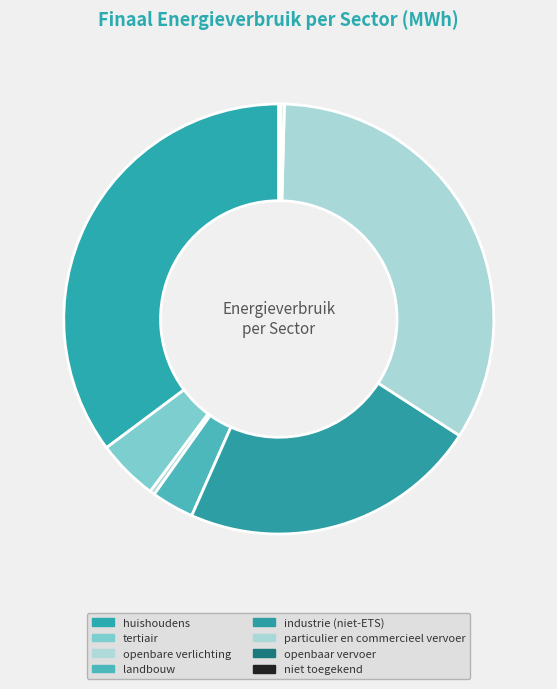

Approximately how many times larger is the value at industrie (niet-ETS) compared to openbaar vervoer?

96.5